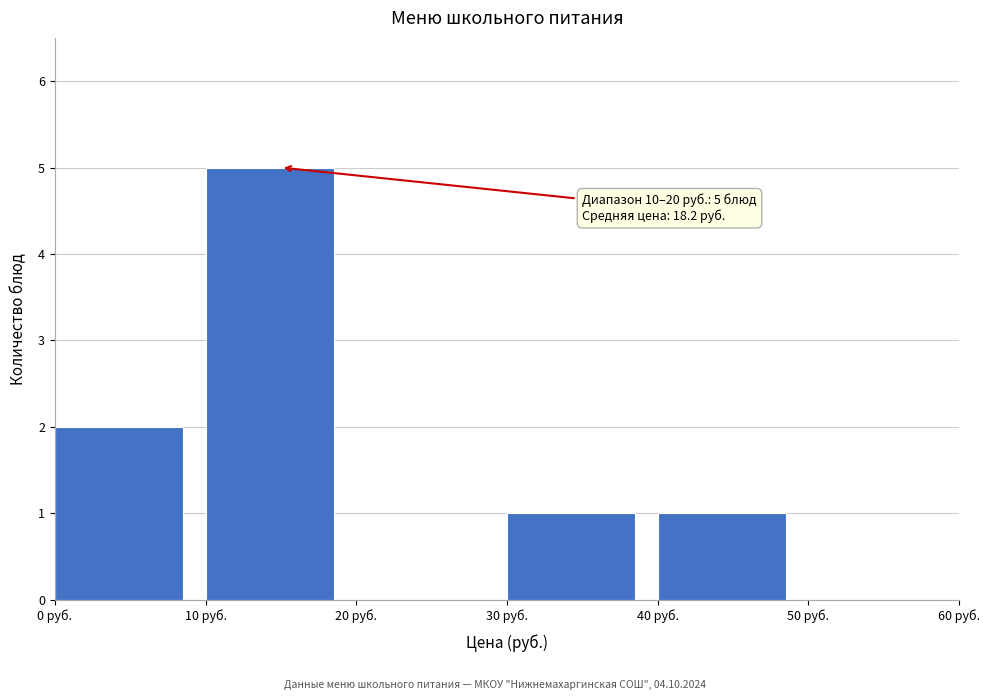

Over which range of the x-axis is the bar tallest?

10 to 20